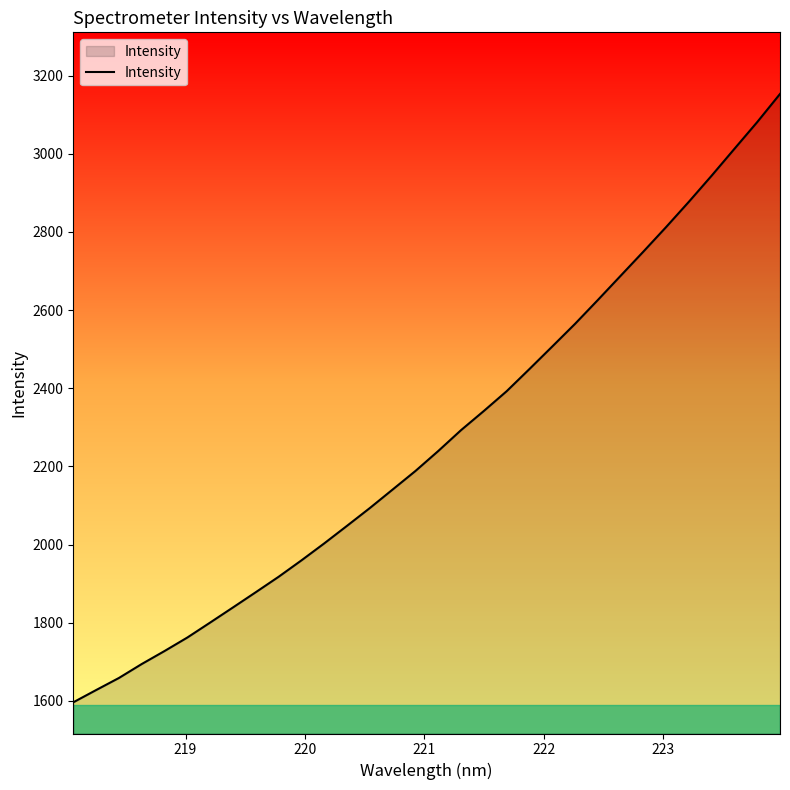

What is the difference between the maximum and minimum values?

1556.7